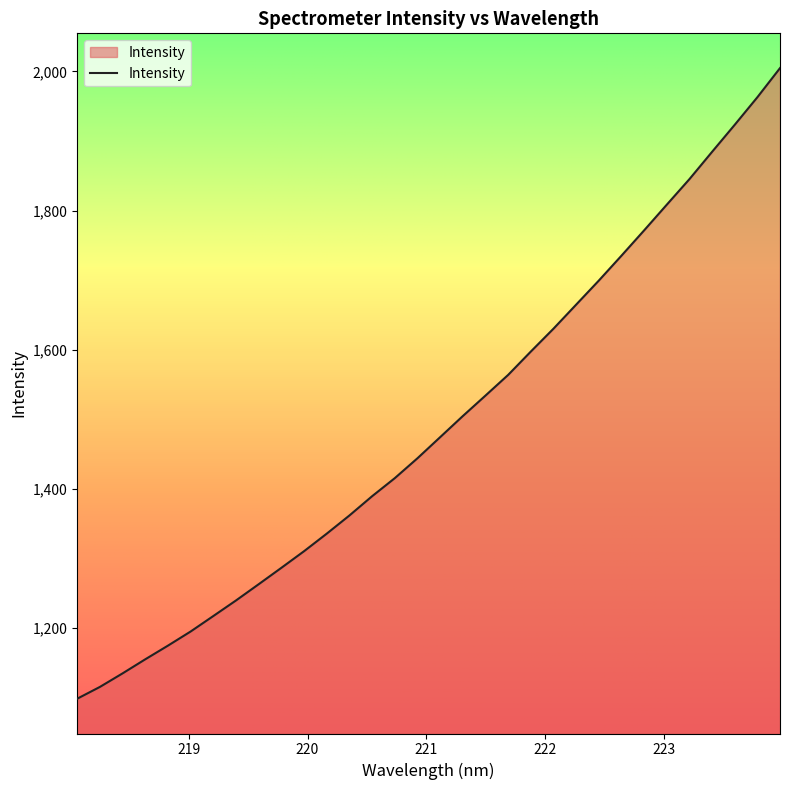

What is the difference between the maximum and minimum values?

906.7